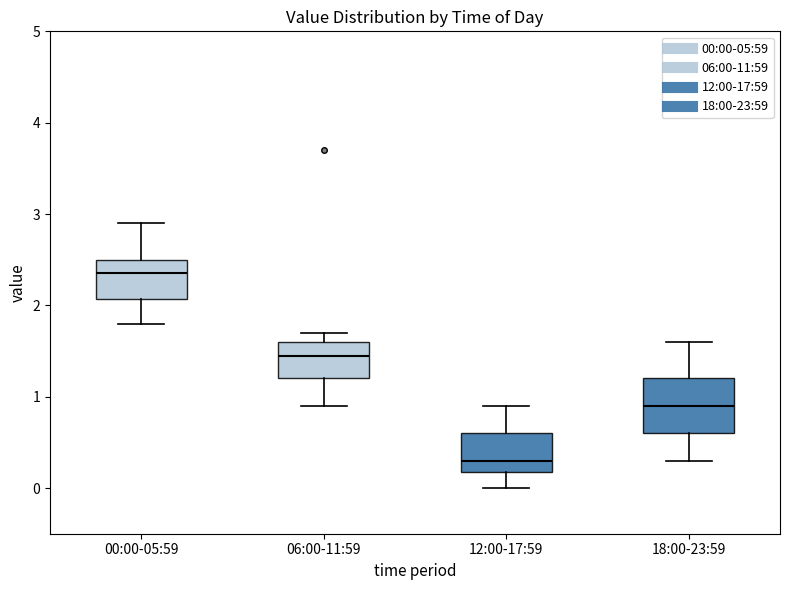

Which box's median line is the lowest?

12:00-17:59